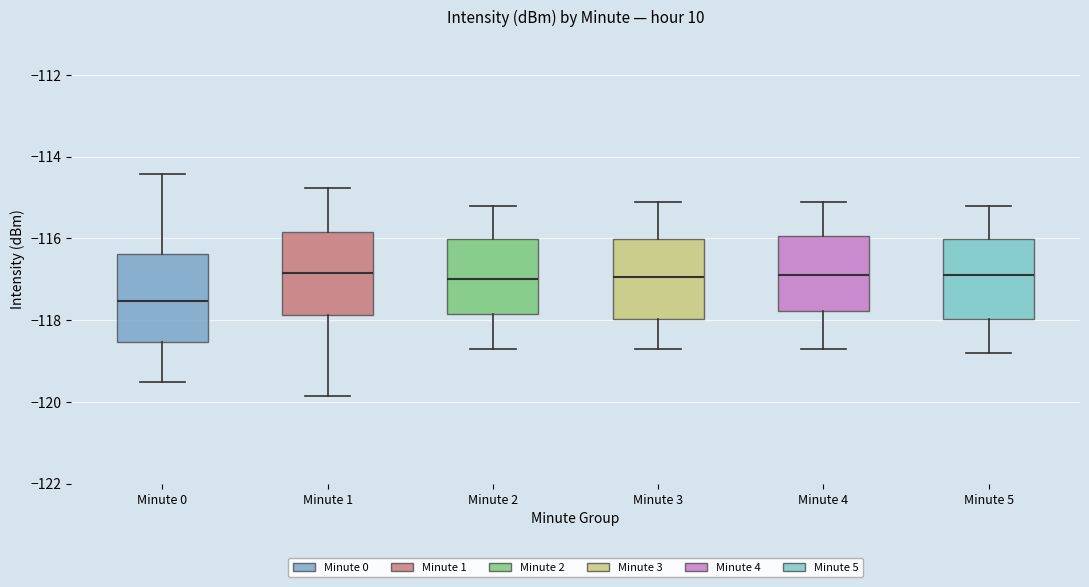

Where is the upper edge of the box for Minute 1 on the y-axis? The values are not printed on the chart, so give them approximately, as read against the axis.

-115.8